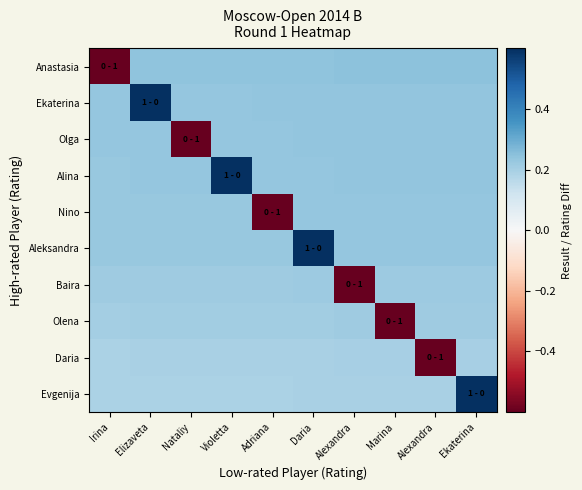

Reading left to right, what are all the values shown in this chart?

Anastasia: Irina=-1.0	Elizaveta=0.2	Nataliy=0.2	Violetta=0.2	Adriana=0.2	Daria=0.2	Alexandra=0.2	Marina=0.2	Alexandra=0.2	Ekaterina=0.2
Ekaterina: Irina=0.2	Elizaveta=1.0	Nataliy=0.2	Violetta=0.2	Adriana=0.2	Daria=0.2	Alexandra=0.2	Marina=0.2	Alexandra=0.2	Ekaterina=0.2
Olga: Irina=0.2	Elizaveta=0.2	Nataliy=-1.0	Violetta=0.2	Adriana=0.2	Daria=0.2	Alexandra=0.2	Marina=0.2	Alexandra=0.2	Ekaterina=0.2
Alina: Irina=0.2	Elizaveta=0.2	Nataliy=0.2	Violetta=1.0	Adriana=0.2	Daria=0.2	Alexandra=0.2	Marina=0.2	Alexandra=0.2	Ekaterina=0.2
Nino: Irina=0.2	Elizaveta=0.2	Nataliy=0.2	Violetta=0.2	Adriana=-1.0	Daria=0.2	Alexandra=0.2	Marina=0.2	Alexandra=0.2	Ekaterina=0.2
Aleksandra: Irina=0.2	Elizaveta=0.2	Nataliy=0.2	Violetta=0.2	Adriana=0.2	Daria=1.0	Alexandra=0.2	Marina=0.2	Alexandra=0.2	Ekaterina=0.2
Baira: Irina=0.2	Elizaveta=0.2	Nataliy=0.2	Violetta=0.2	Adriana=0.2	Daria=0.2	Alexandra=-1.0	Marina=0.2	Alexandra=0.2	Ekaterina=0.2
Olena: Irina=0.2	Elizaveta=0.2	Nataliy=0.2	Violetta=0.2	Adriana=0.2	Daria=0.2	Alexandra=0.2	Marina=-1.0	Alexandra=0.2	Ekaterina=0.2
Daria: Irina=0.2	Elizaveta=0.2	Nataliy=0.2	Violetta=0.2	Adriana=0.2	Daria=0.2	Alexandra=0.2	Marina=0.2	Alexandra=-1.0	Ekaterina=0.2
Evgenija: Irina=0.2	Elizaveta=0.2	Nataliy=0.2	Violetta=0.2	Adriana=0.2	Daria=0.2	Alexandra=0.2	Marina=0.2	Alexandra=0.2	Ekaterina=1.0